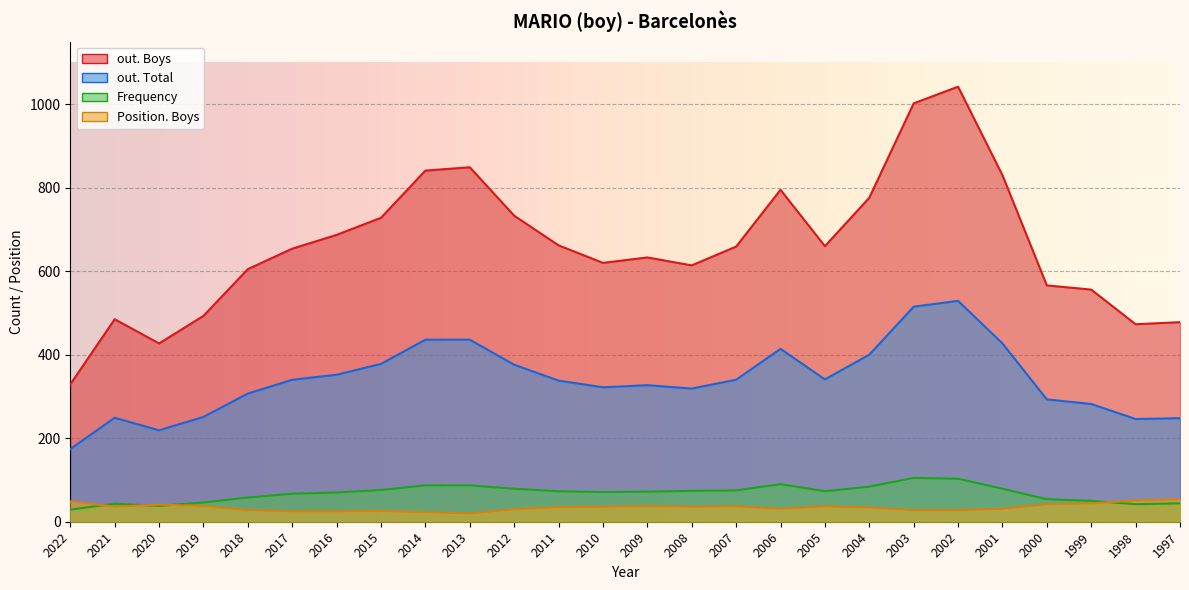

Reading right to left, extract all data points from this chart.

out. Boys: 1997=478	1998=473	1999=556	2000=566	2001=830	2002=1042	2003=1002	2004=776	2005=660	2006=795	2007=659	2008=614	2009=633	2010=620	2011=662	2012=733	2013=849	2014=841	2015=728	2016=687	2017=654	2018=605	2019=493	2020=427	2021=485	2022=329
out. Total: 1997=248	1998=246	1999=282	2000=293	2001=427	2002=529	2003=515	2004=400	2005=341	2006=414	2007=340	2008=319	2009=327	2010=322	2011=338	2012=376	2013=436	2014=436	2015=378	2016=352	2017=340	2018=307	2019=251	2020=219	2021=249	2022=174
Frequency: 1997=44	1998=42	1999=50	2000=54	2001=79	2002=103	2003=105	2004=84	2005=73	2006=90	2007=75	2008=74	2009=72	2010=71	2011=73	2012=79	2013=87	2014=87	2015=76	2016=70	2017=67	2018=58	2019=46	2020=38	2021=43	2022=29
Position. Boys: 1997=54	1998=51	1999=44	2000=42	2001=31	2002=28	2003=28	2004=34	2005=37	2006=31	2007=37	2008=36	2009=38	2010=36	2011=35	2012=30	2013=20	2014=23	2015=26	2016=25	2017=25	2018=28	2019=38	2020=41	2021=36	2022=49